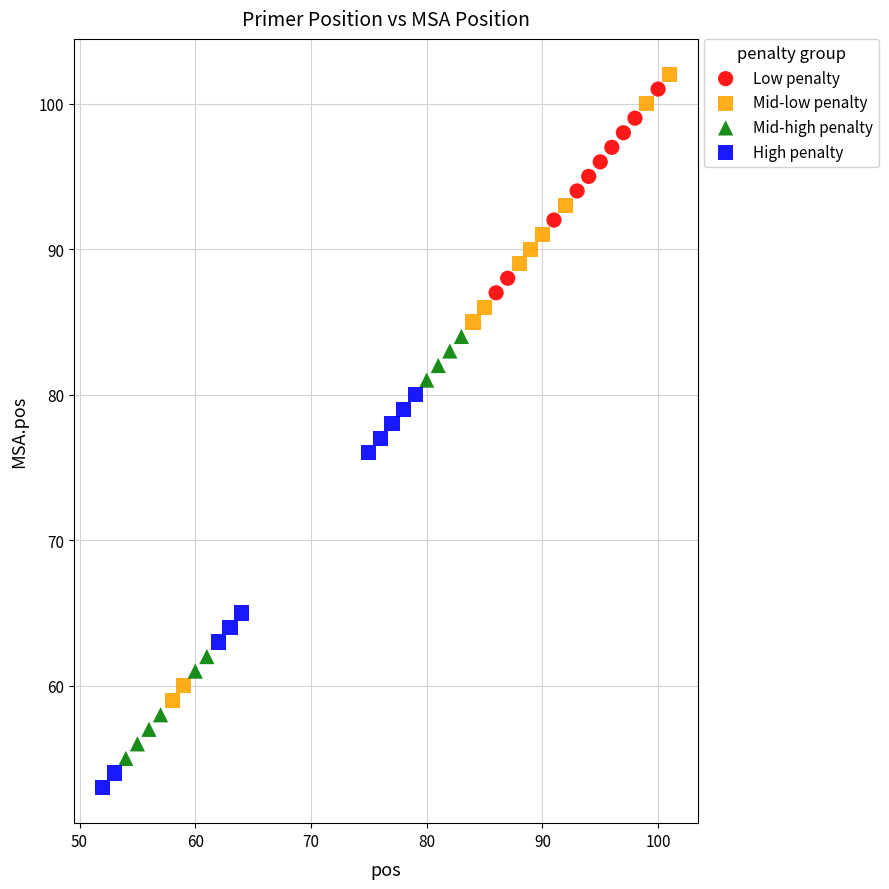

Which series has the widest spread of Y values?

Mid-low penalty